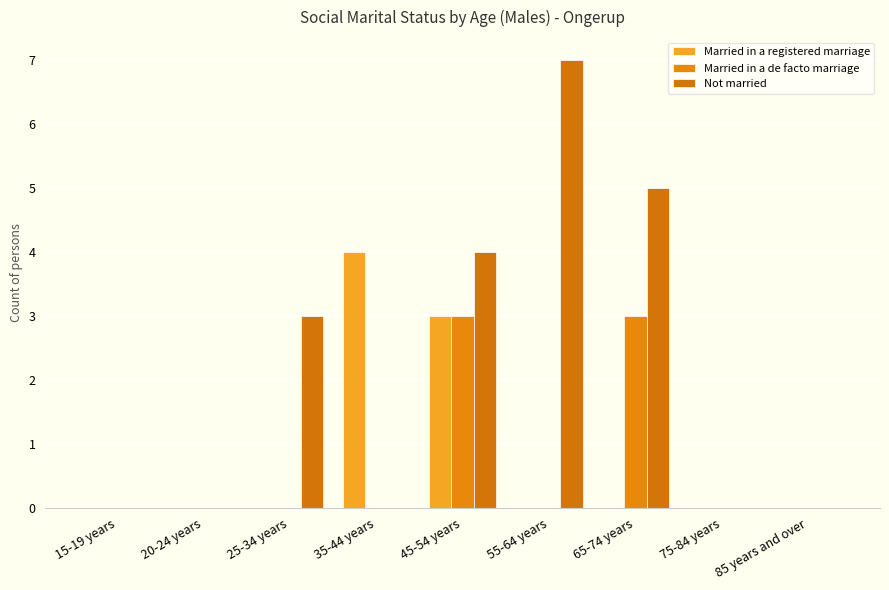

At which category does the chart reach its peak across all series?

55-64 years